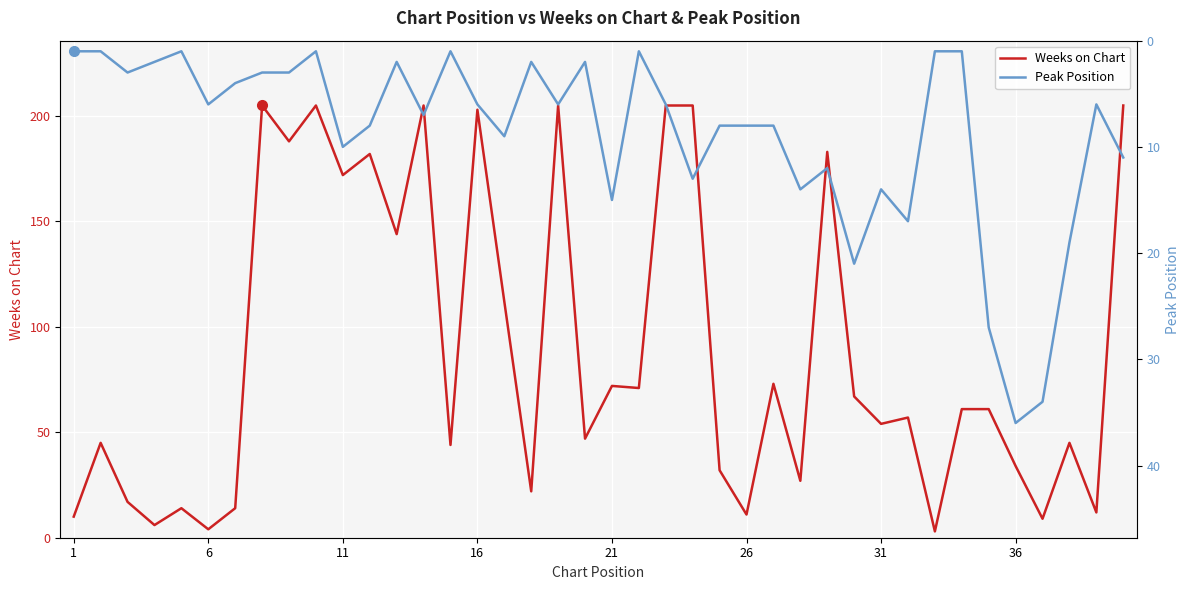

The Weeks on Chart series shows 11 at 26. True or false?

True